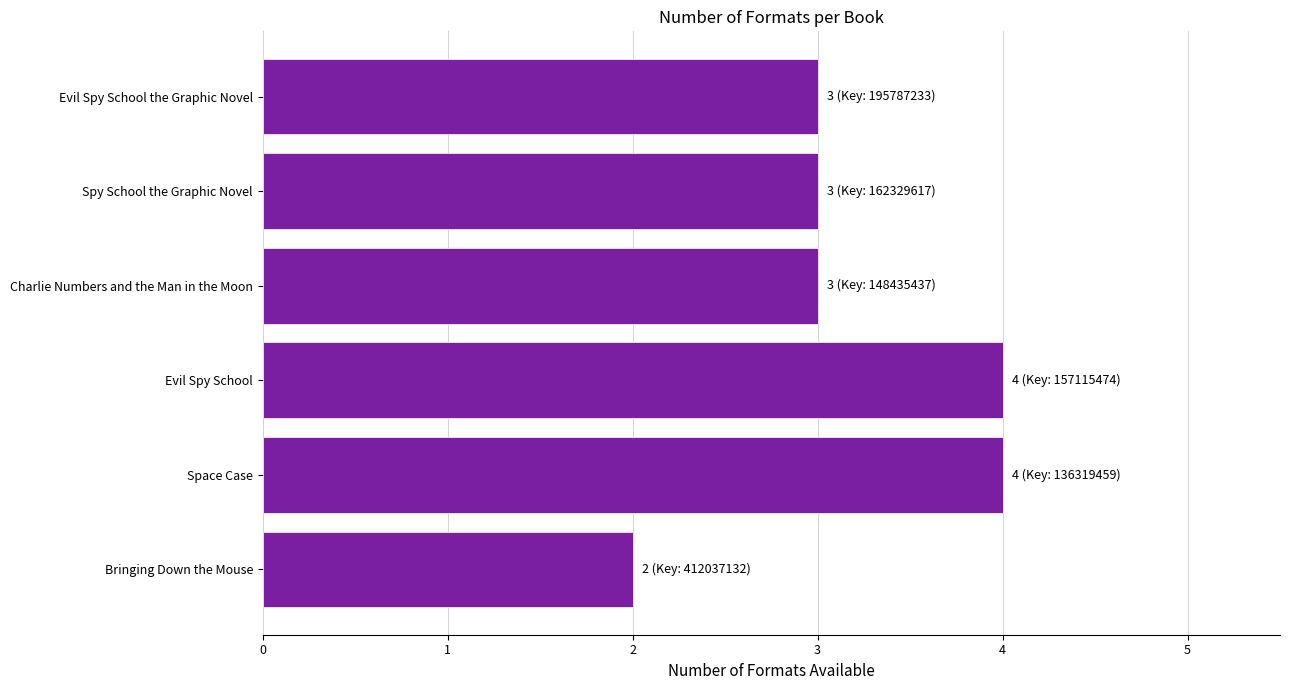

What is the sum of all values?

19